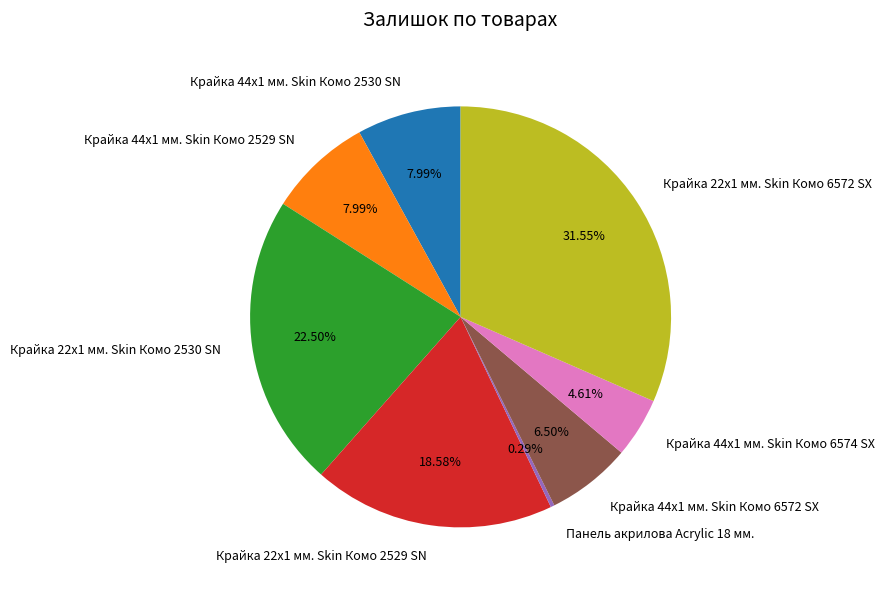

The Крайка 44x1 мм. Skin Комо 2530 SN slice represents 8% of the pie. True or false?

True